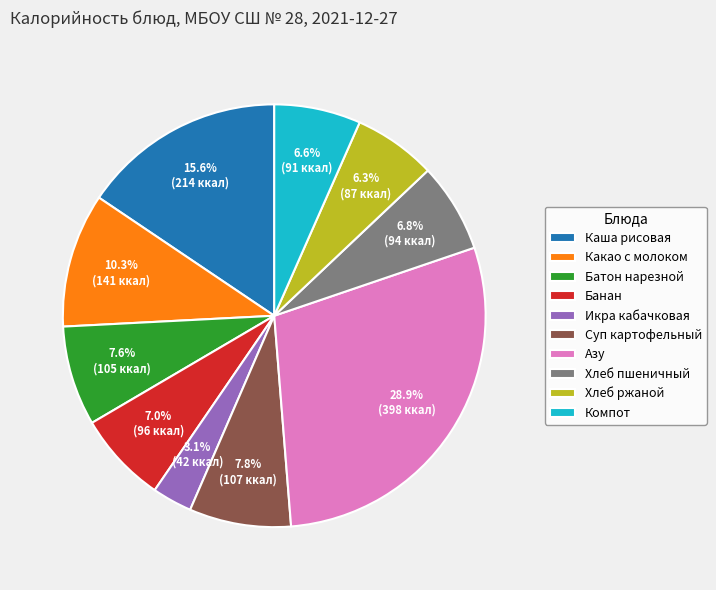

Count the number of slices in the pie.

10